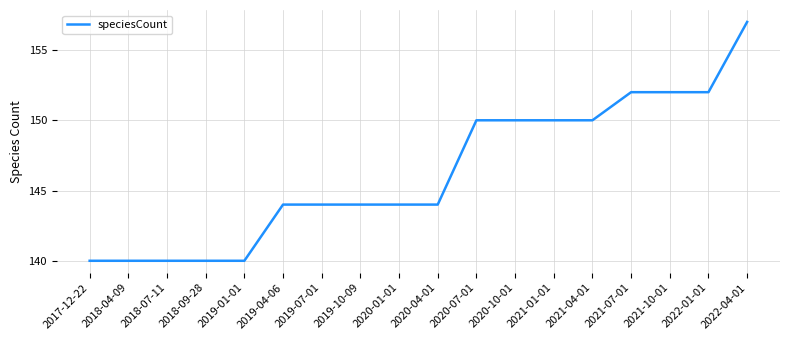

The chart shows a value of 269 at 2022-01-01. True or false?

False